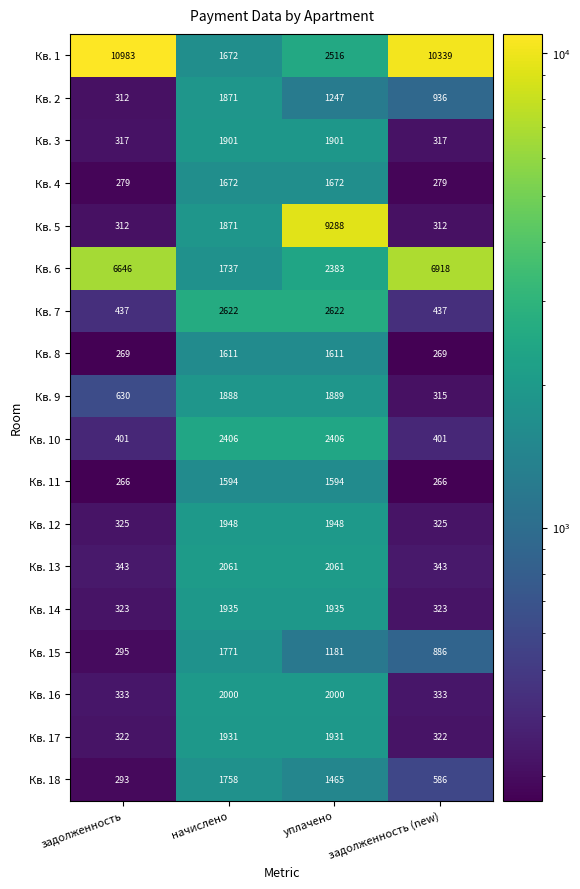

True or false: Кв. 8 has a value of 1073 at уплачено.

False